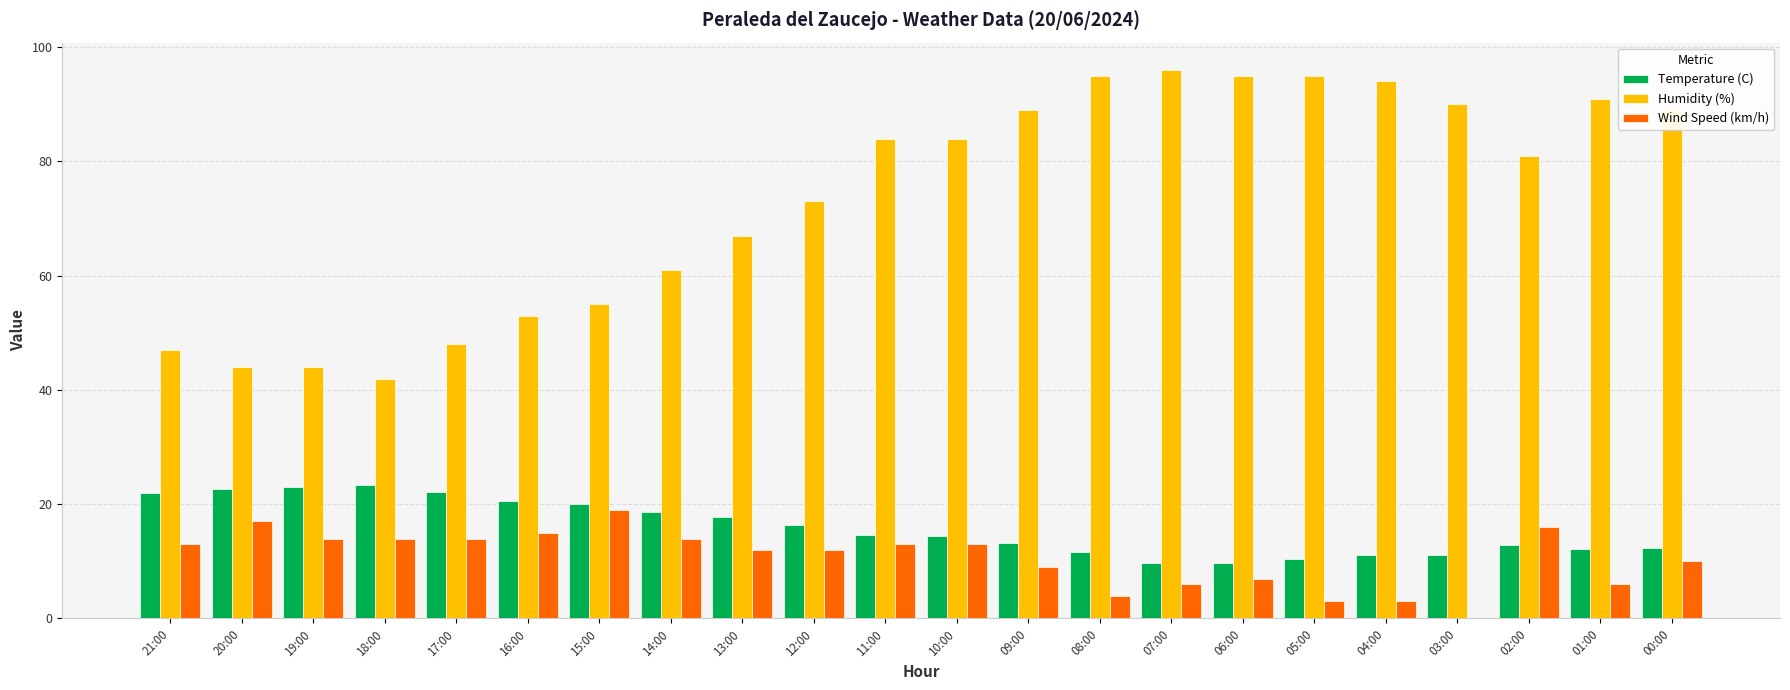

What is the total value across all series at 01:00?

109.1